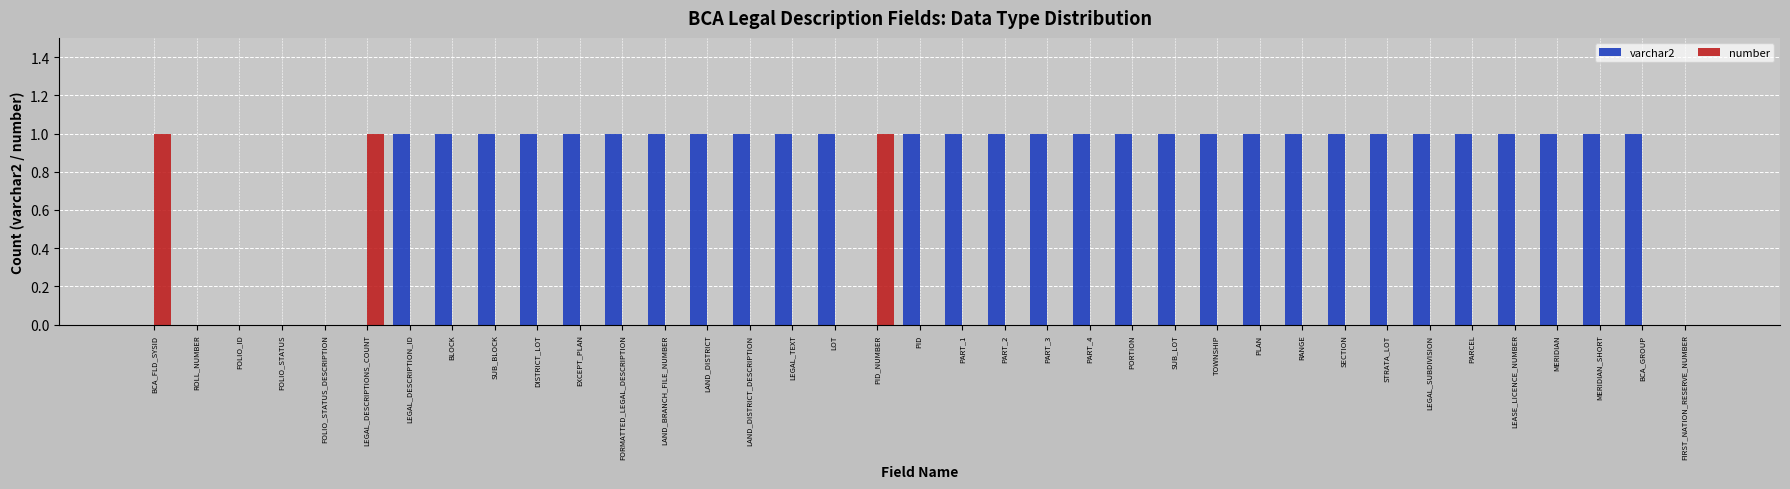

Count the number of data series in this chart.

2